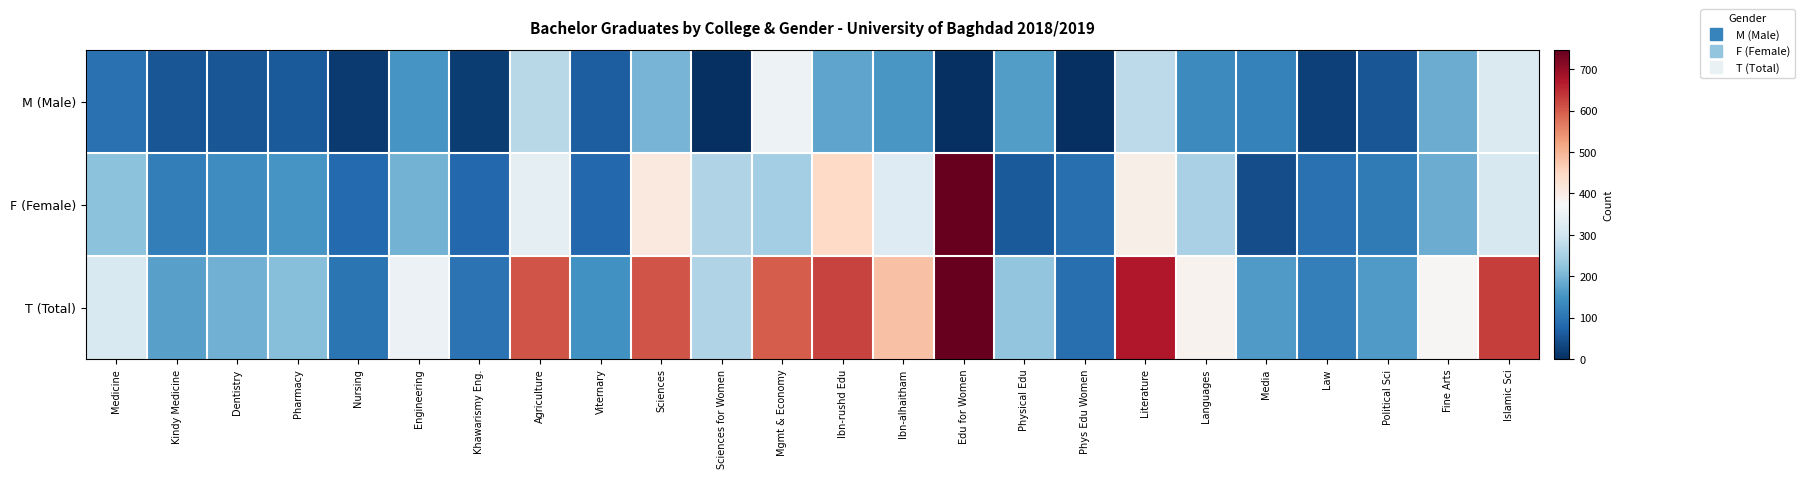

Count the number of data series in this chart.

3